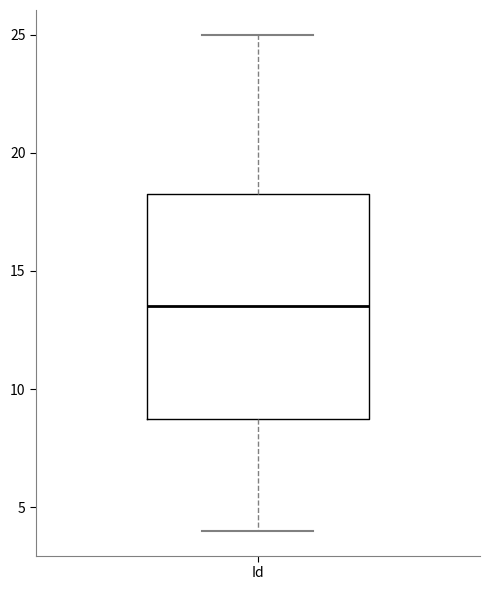

Where is the upper edge of the box for Id on the y-axis? The values are not printed on the chart, so give them approximately, as read against the axis.

18.5